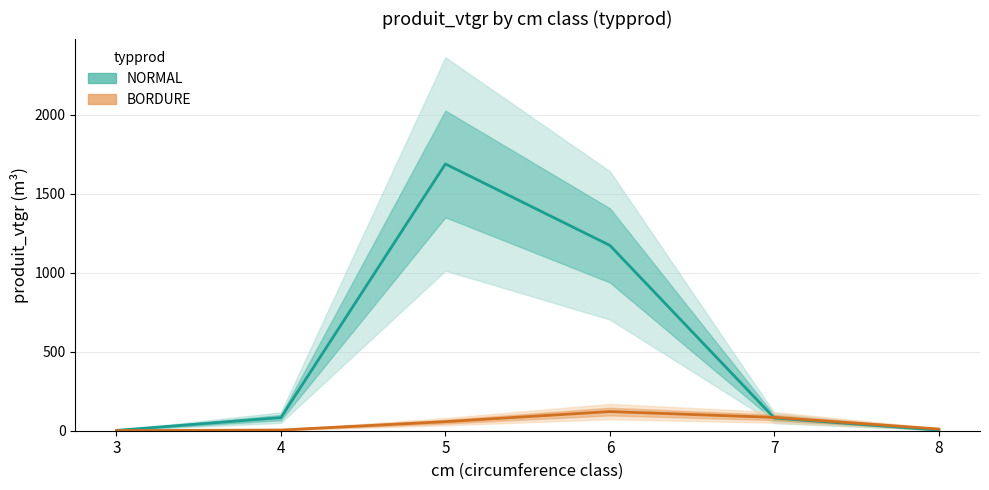

How many lines are shown in the chart?

2